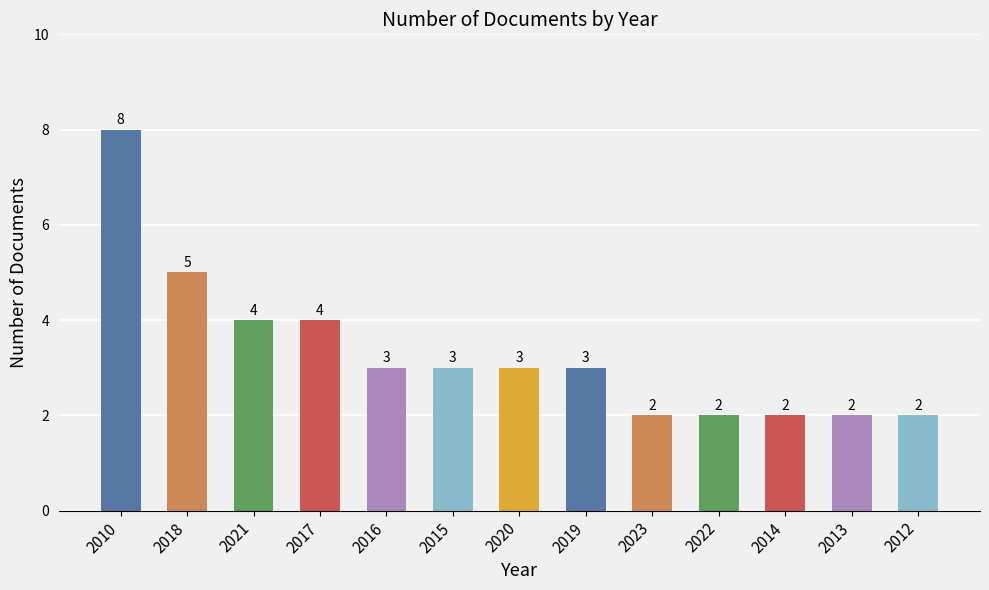

At which label does the data first exceed 3?

2010